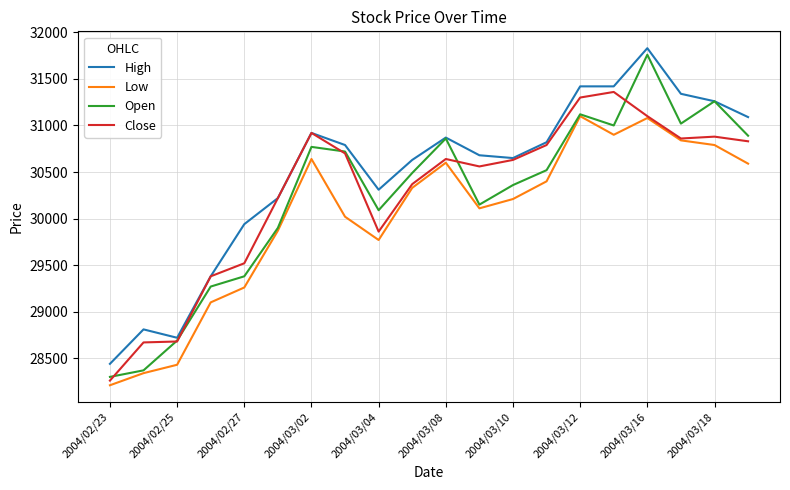

Is this an area chart (filled region under the line)?

No